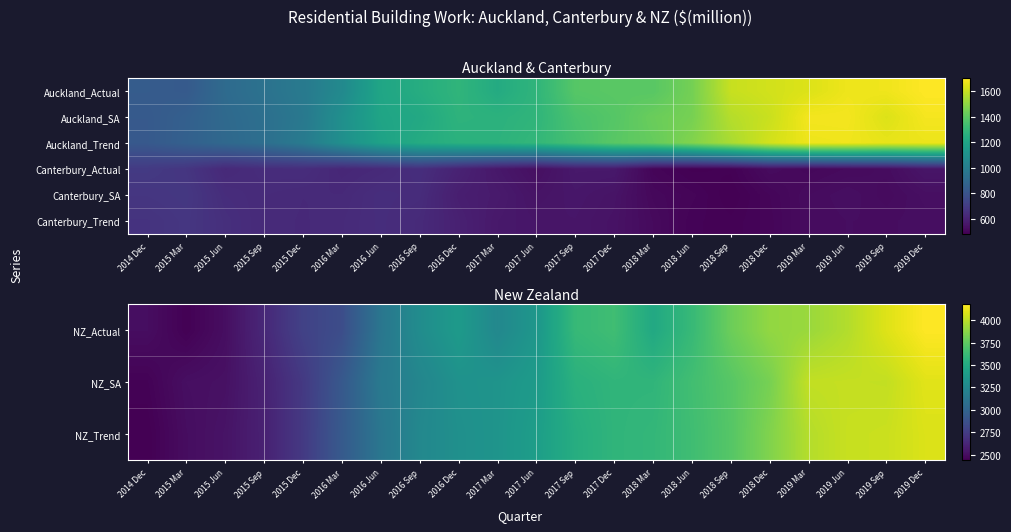

Is it true that Canterbury_Actual equals 226 at 2017 Sep?

False